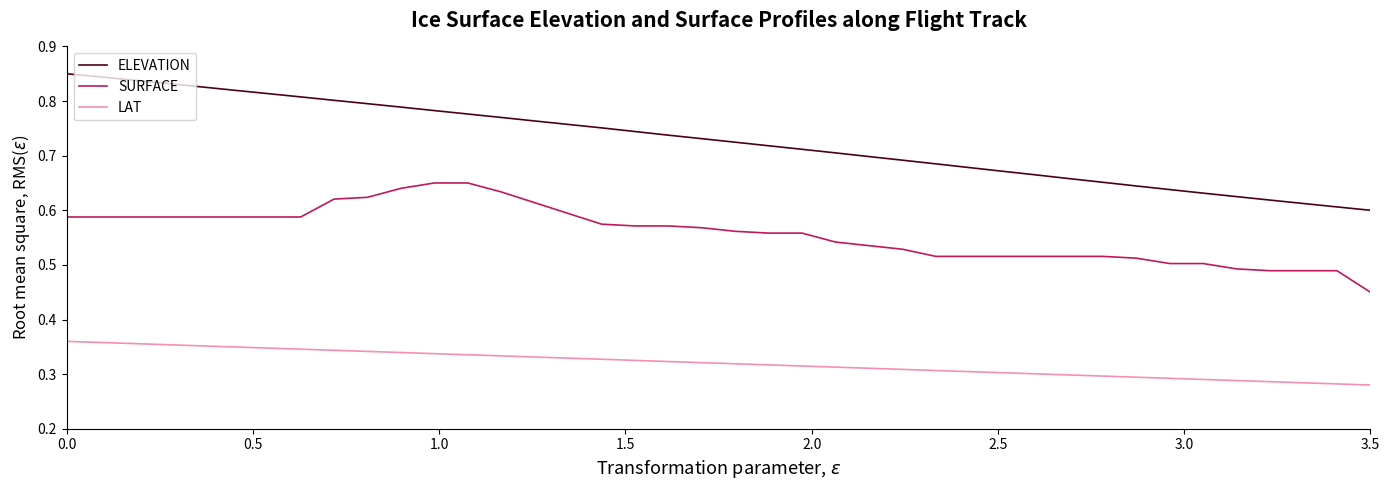

Which series has the largest range (max minus min)?

ELEVATION